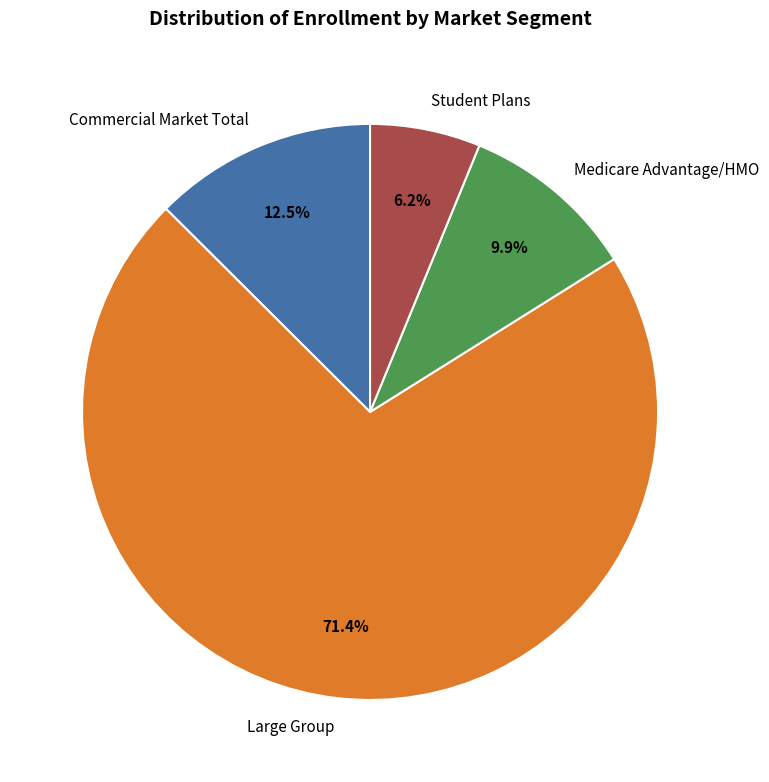

Does Commercial Market Total represent more than half of the total?

No